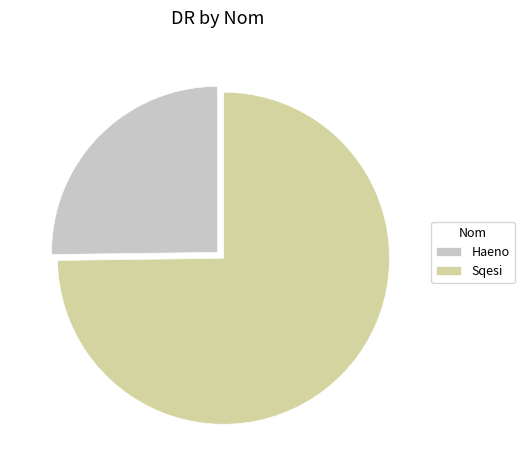

Does any single category account for the majority?

Yes